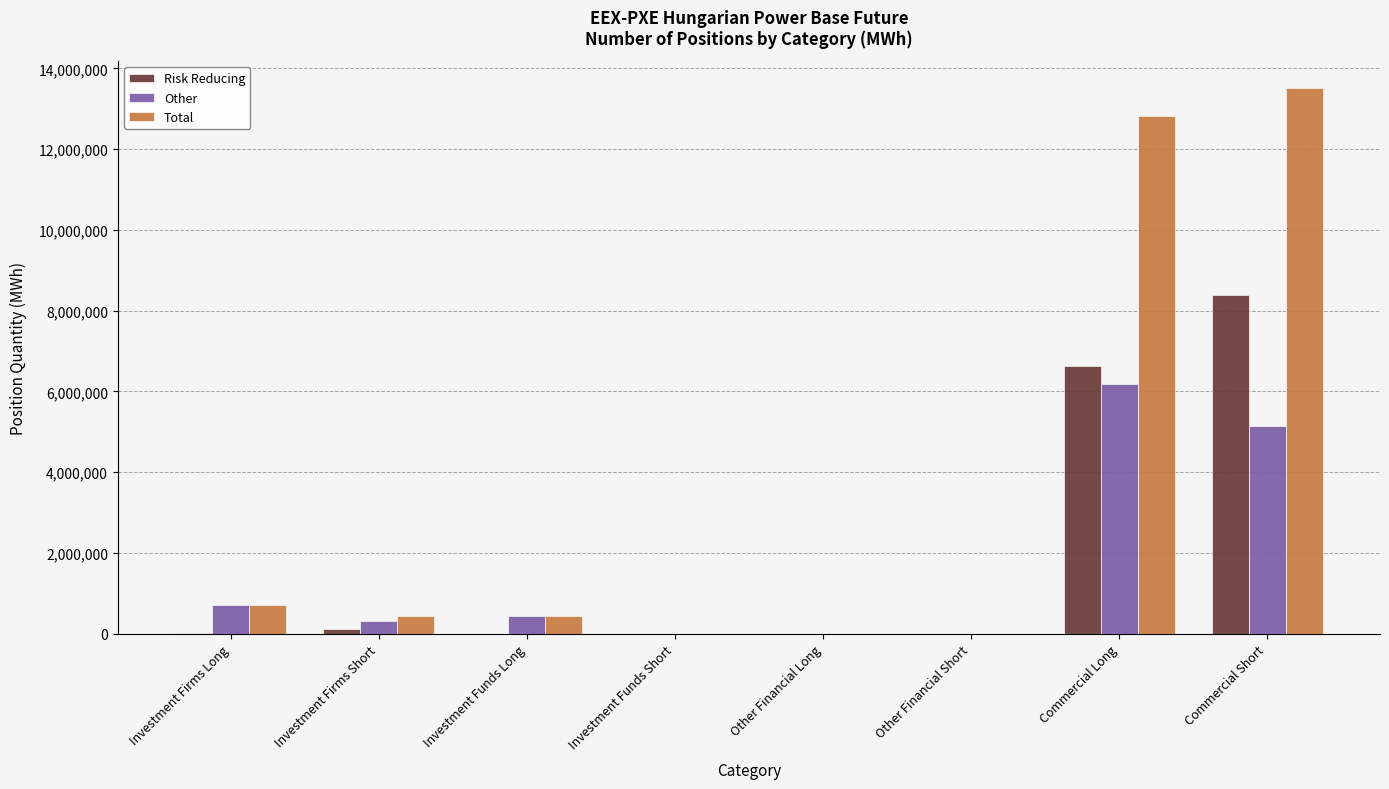

Where is Risk Reducing nearest to the value 4187978?

Commercial Long